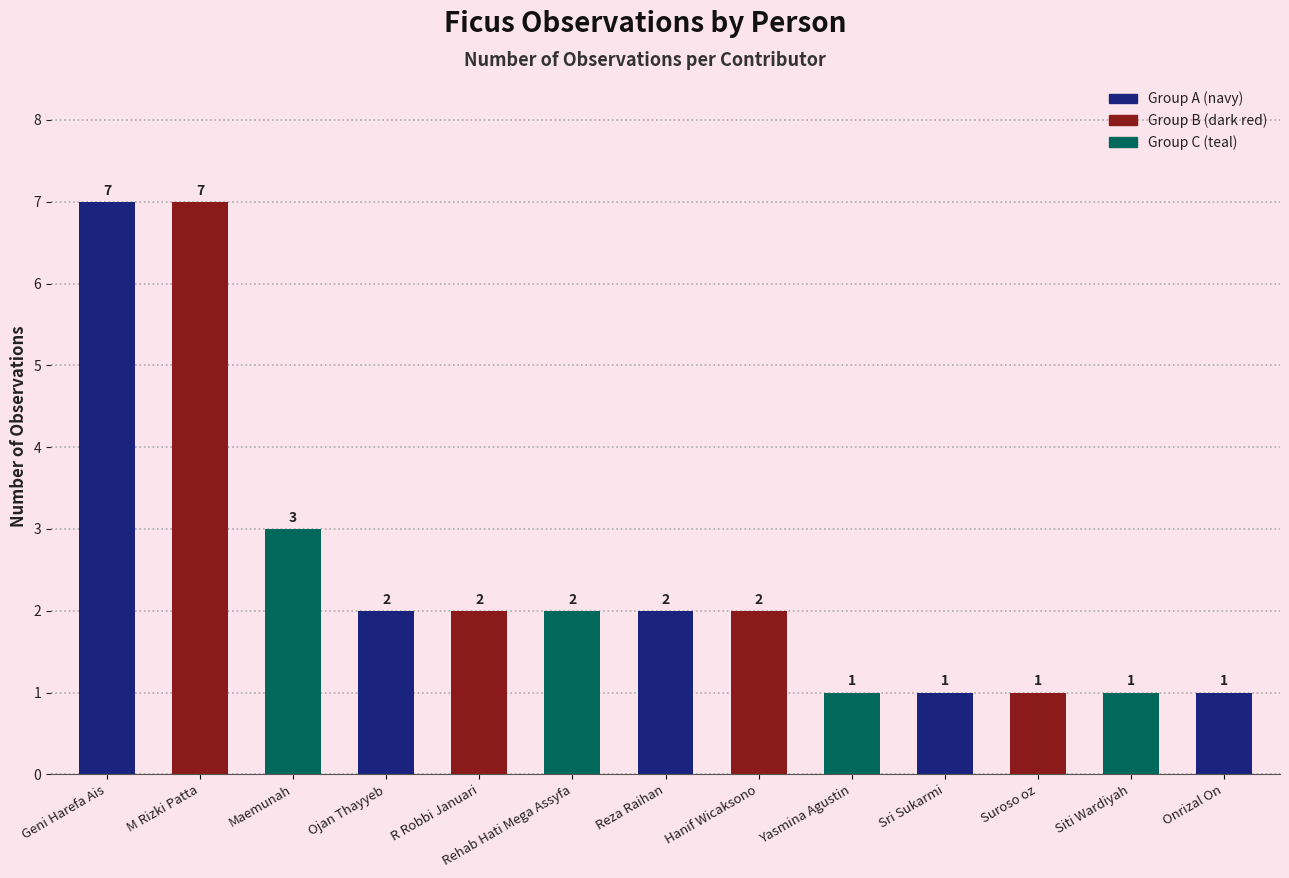

What is the average value?

2